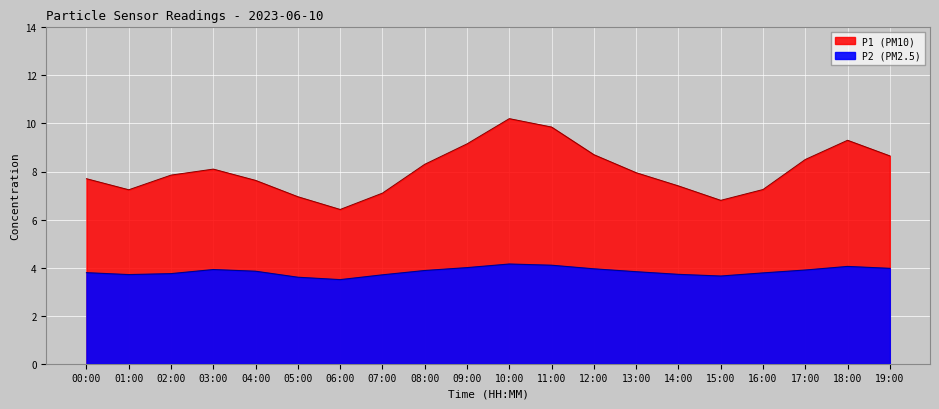

What is the label of the 2nd point from the right?

18:00